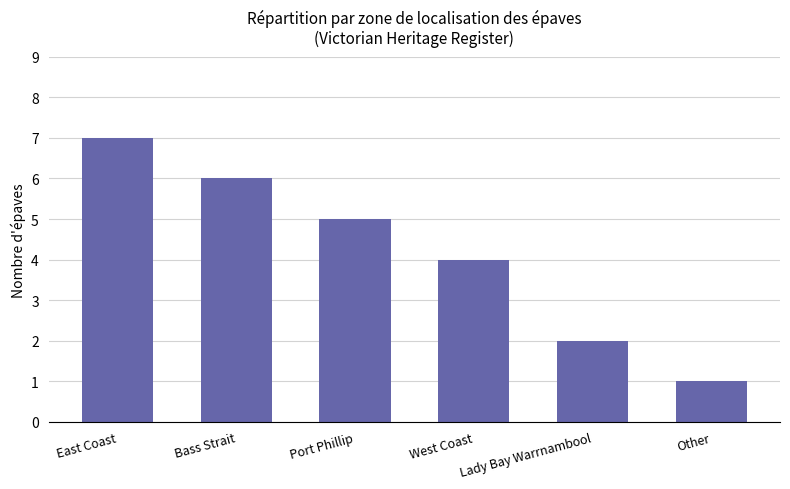

Reading left to right, list all the values displayed in this chart.

East Coast=7	Bass Strait=6	Port Phillip=5	West Coast=4	Lady Bay Warrnambool=2	Other=1